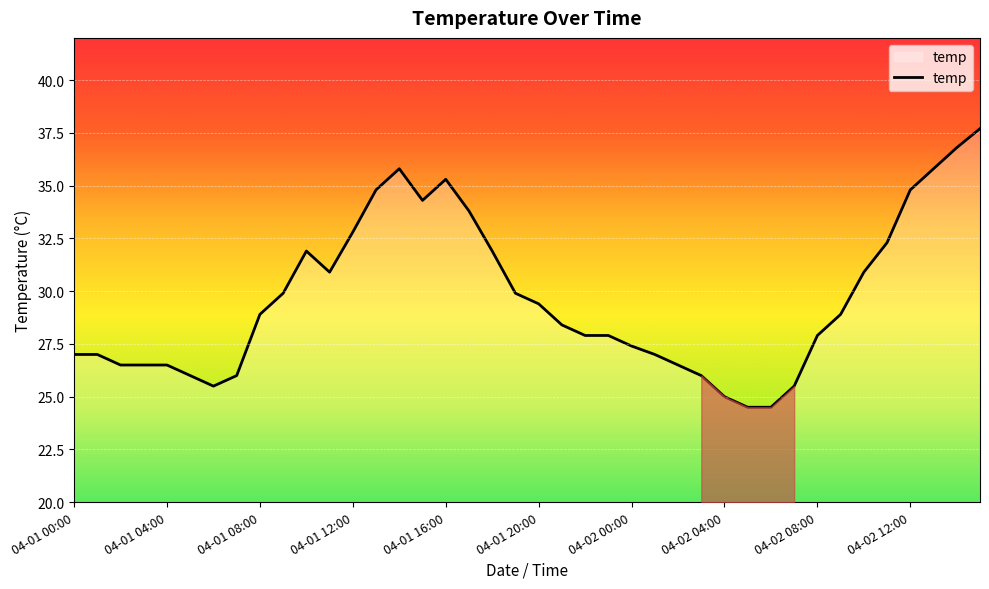

What is the difference between the maximum and minimum values?

13.2